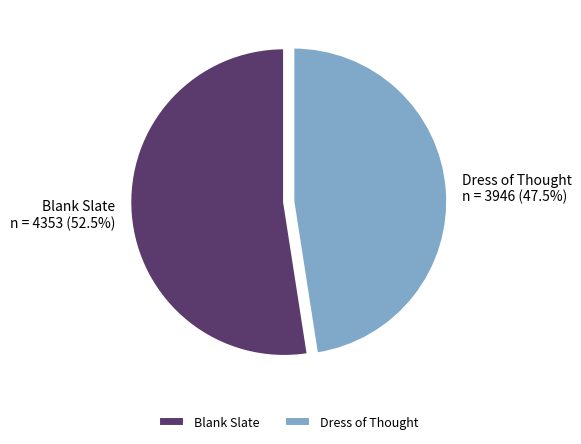

Count the number of slices in the pie.

2